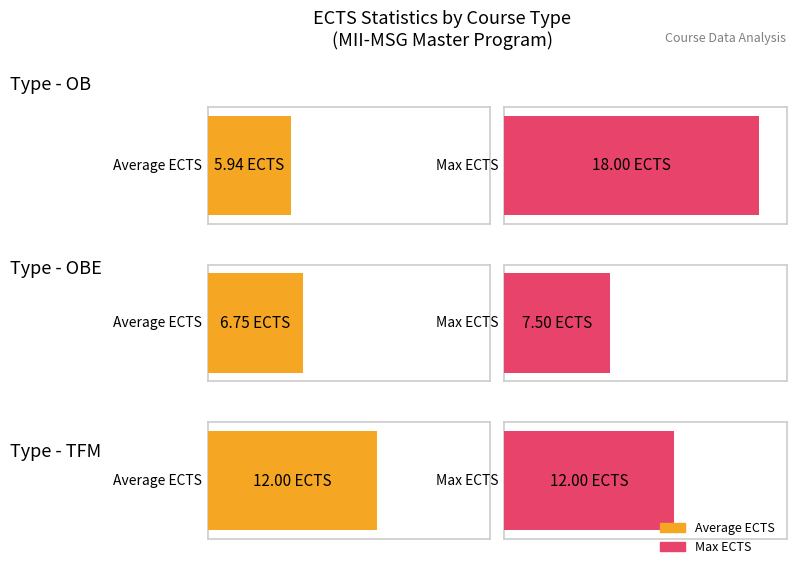

List the labels in order of value, smallest first.

OBE, OB, TFM